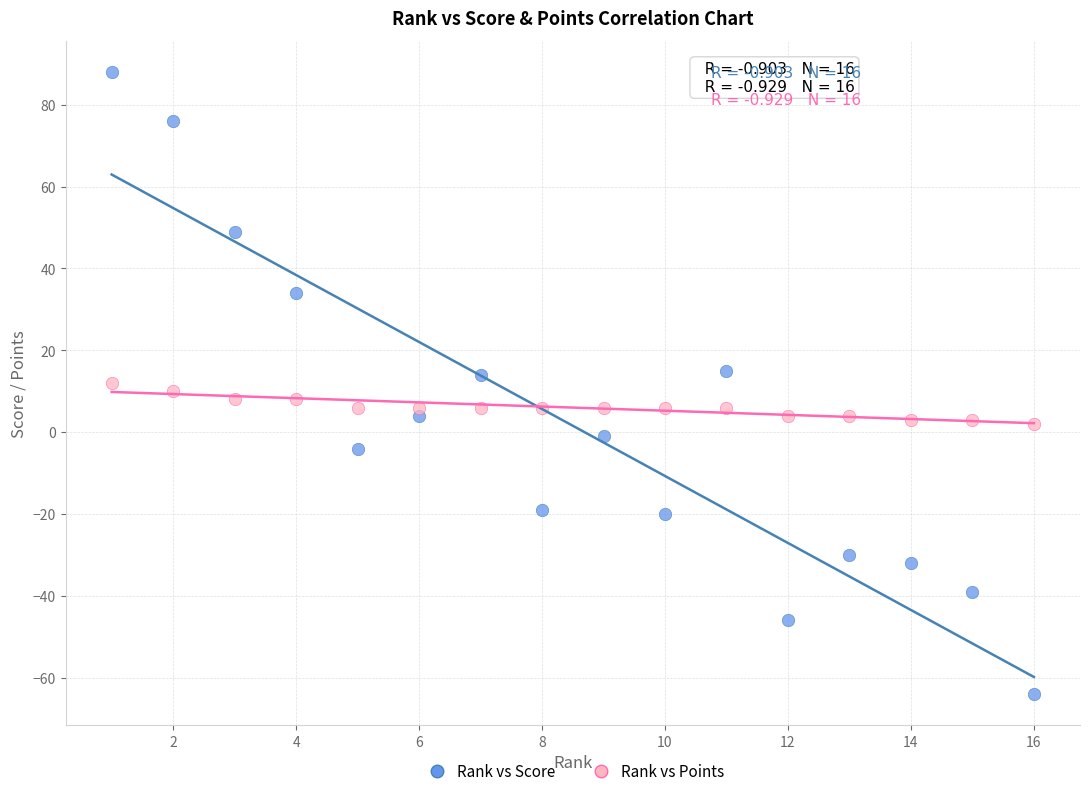

Which series has the widest spread of Y values?

Rank vs Score